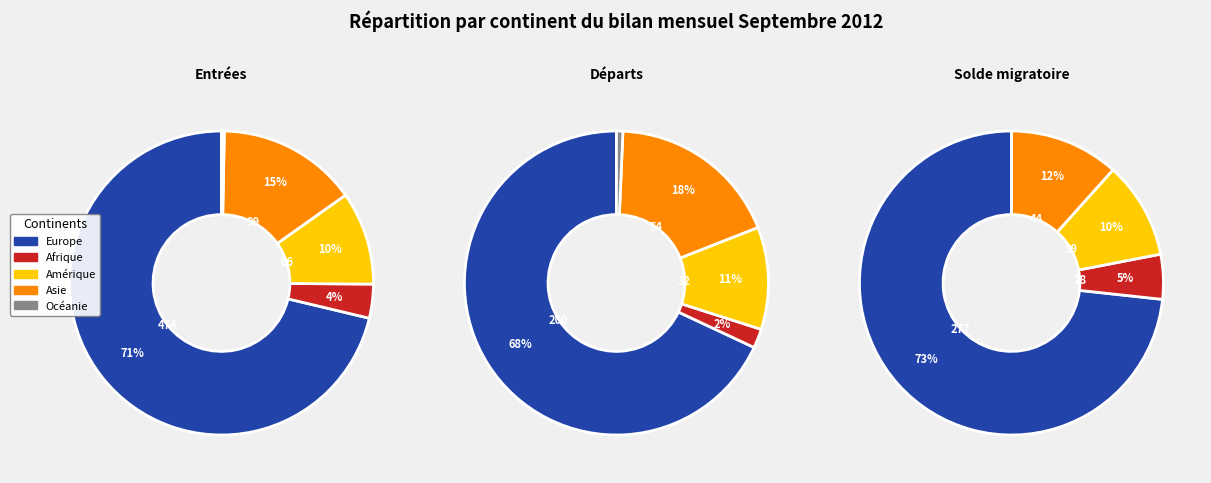

Does Europe account for over 50% of the chart?

Yes